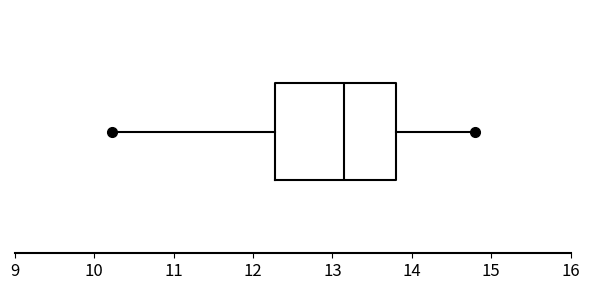

Where does the median line of the box sit on the x-axis? The values are not printed on the chart, so give them approximately, as read against the axis.

13.2